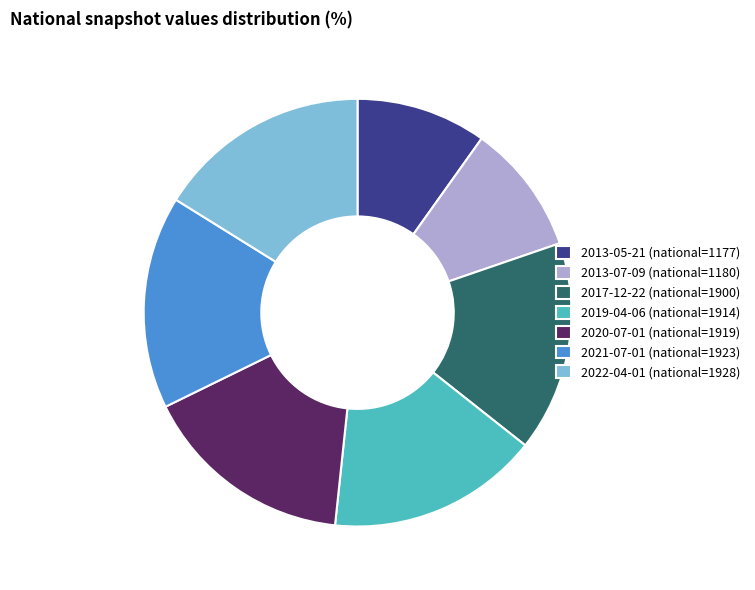

Combined, do 2013-07-09 (national=1180) and 2013-05-21 (national=1177) account for over 50%?

No